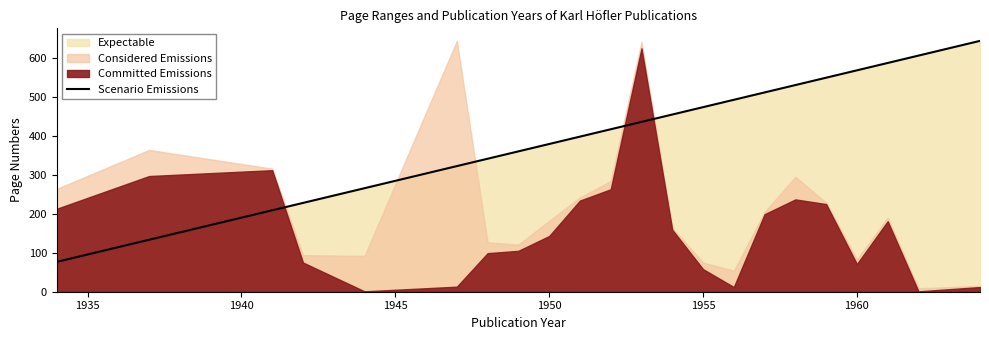

What is the highest value of the Scenario Emissions series?

644.0